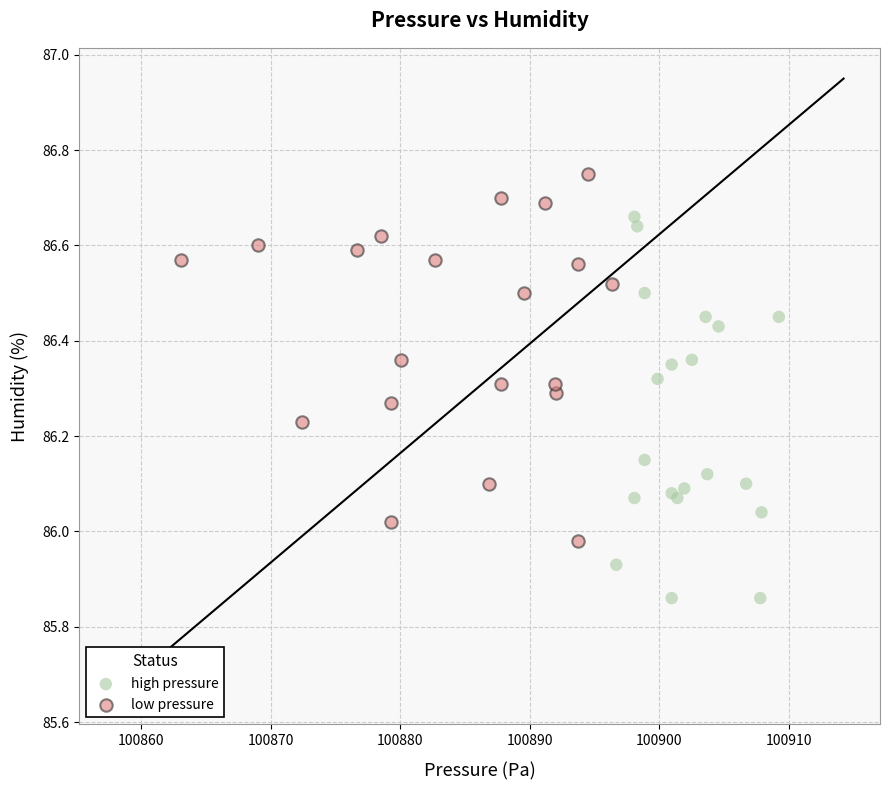

Which series contains the lowest Y value?

high pressure